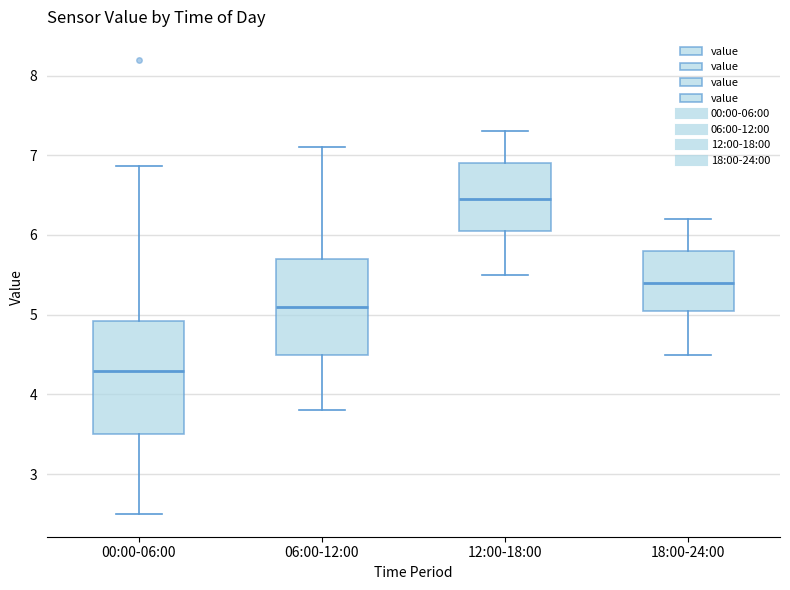

Reading left to right, read every box against the y-axis: the position of its median line, the range the box covers, and the ends of its whiskers. The values are not printed on the chart, so give them approximately, as read against the axis.

00:00-06:00: median 4.3, box 3.5 to 4.9, whiskers 2.5 to 6.9
06:00-12:00: median 5.1, box 4.5 to 5.7, whiskers 3.8 to 7.1
12:00-18:00: median 6.5, box 6.1 to 6.9, whiskers 5.5 to 7.3
18:00-24:00: median 5.4, box 5.1 to 5.8, whiskers 4.5 to 6.2